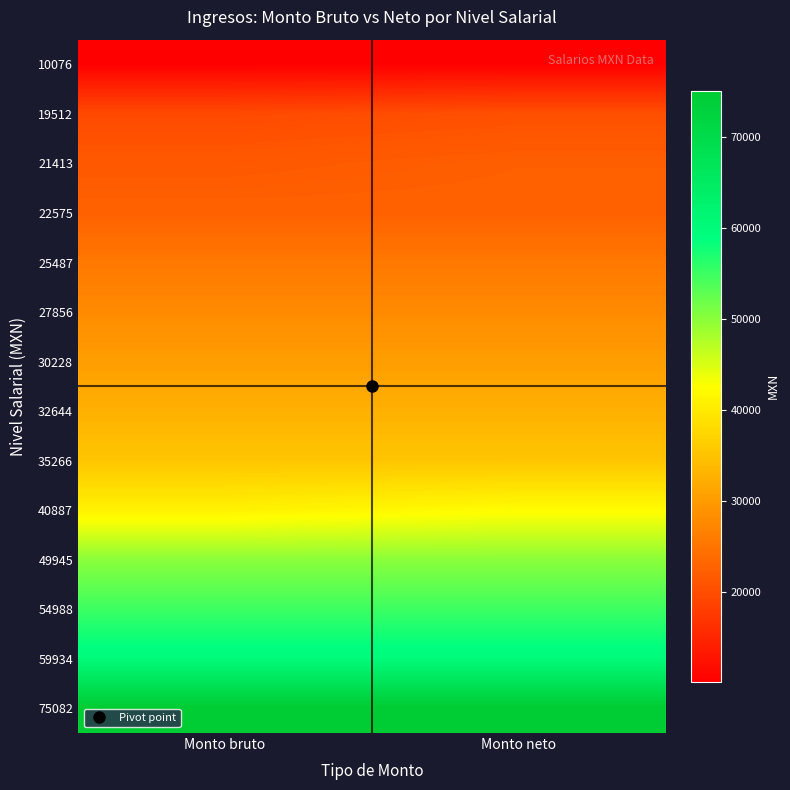

Between Monto bruto and Monto neto, which is larger?

Monto bruto